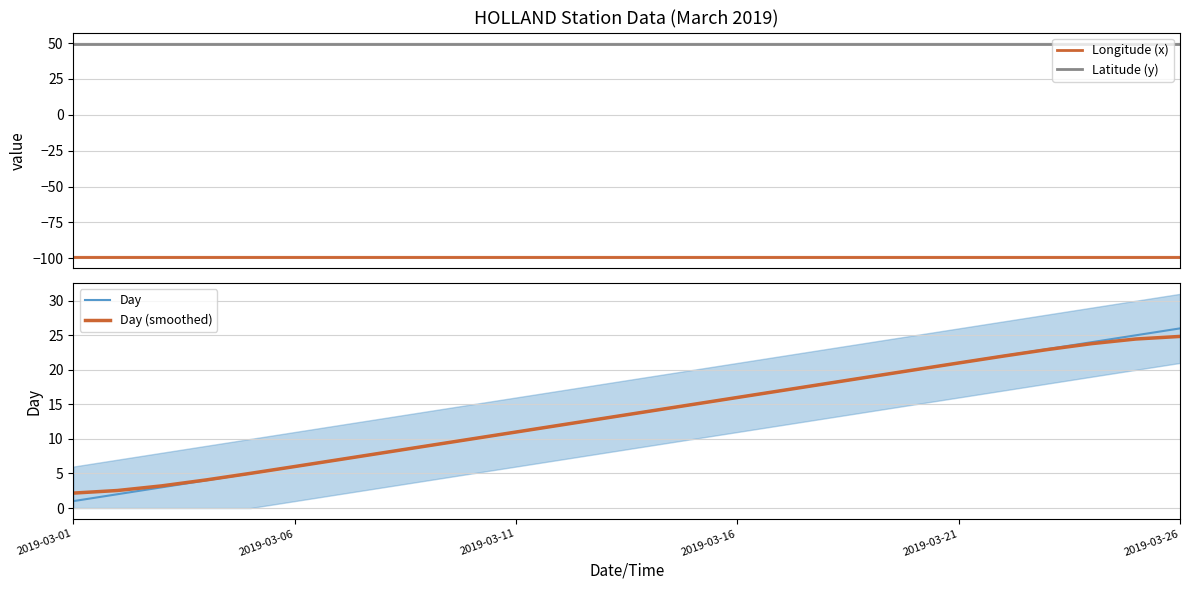

What is the sum of the Longitude (x) values at 8 and 12?

-197.8